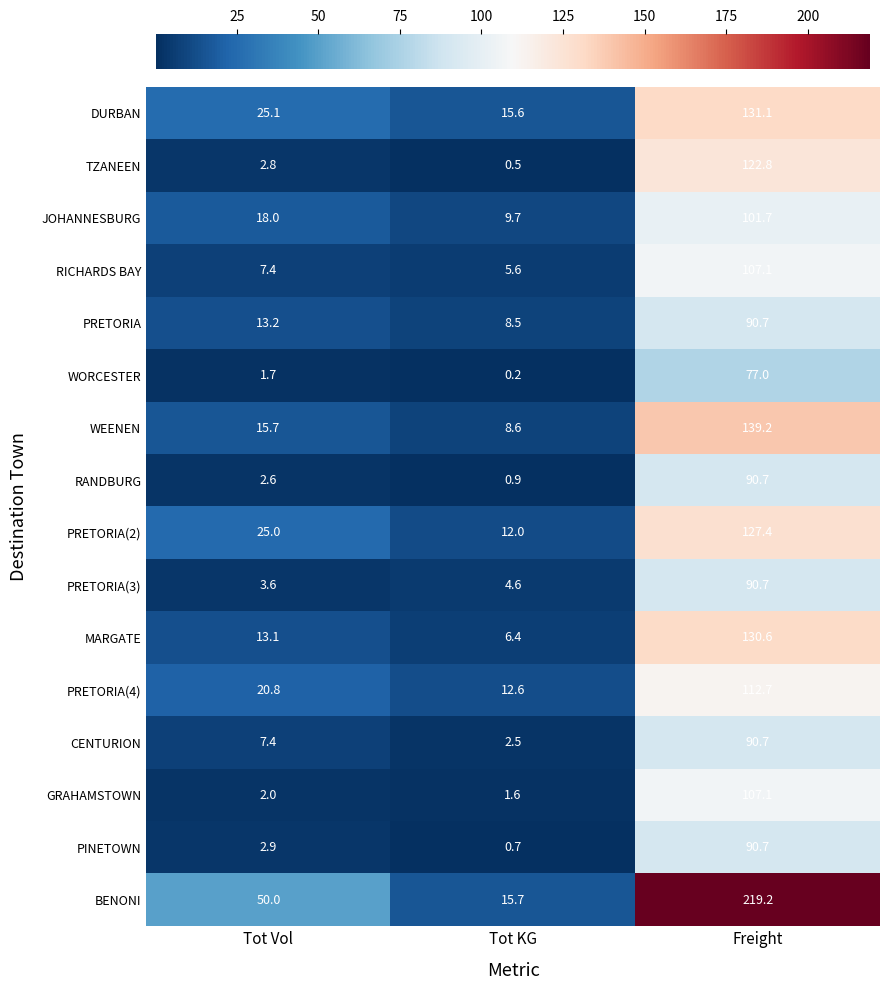

At how many categories does at least one series exceed 88?

1